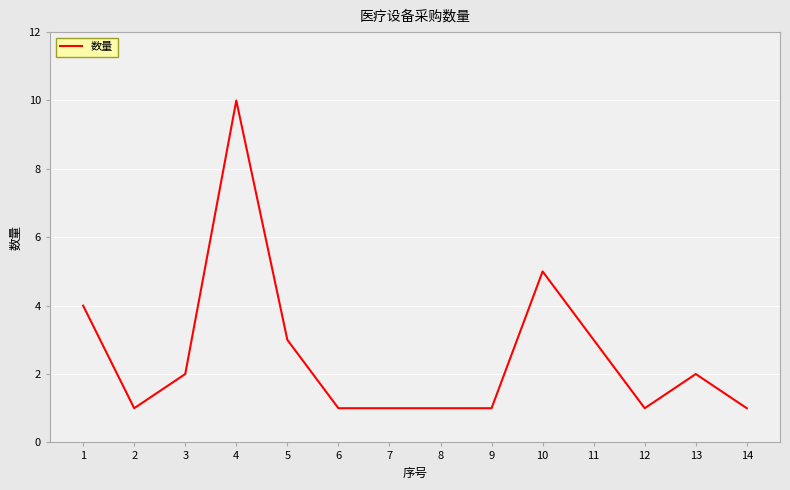

Approximately how many times larger is the value at 11 compared to 13?

1.5